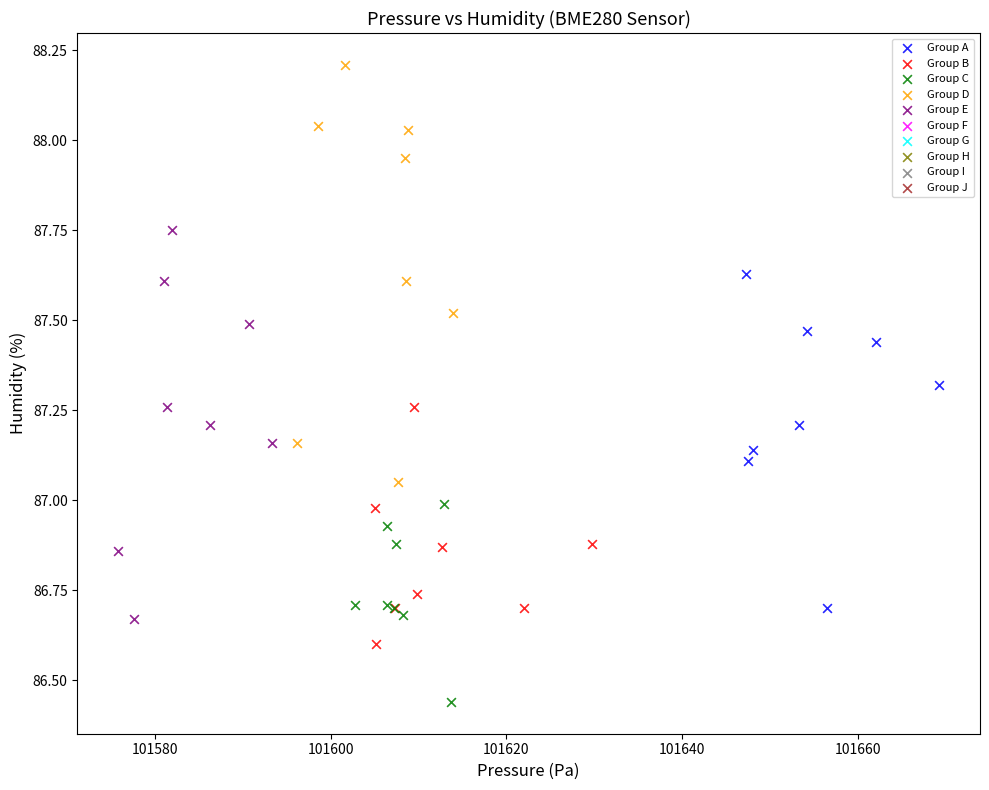

Which series contains the lowest Y value?

Group C